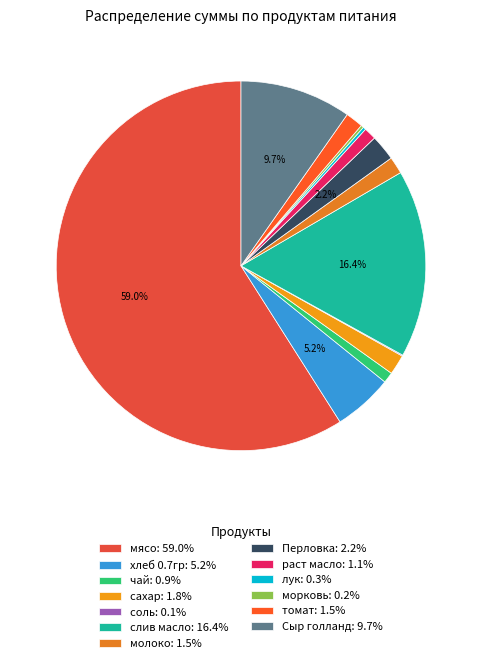

Which category has the smallest portion of the pie?

соль